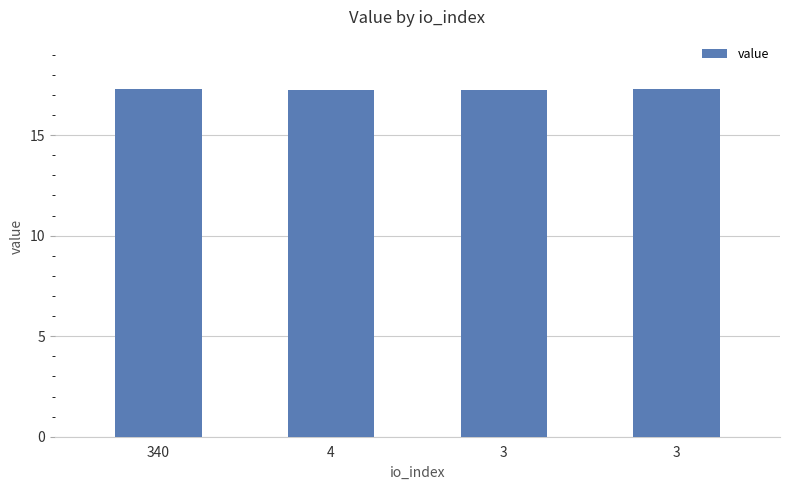

Reading left to right, what are all the values shown in this chart?

17.3	17.3	17.3	17.3